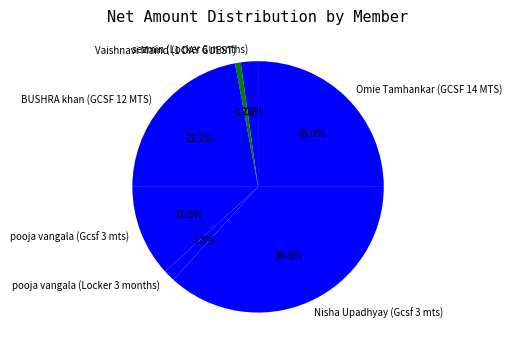

What portion of the pie excludes sezmin (Locker 6 months)?

97.8%